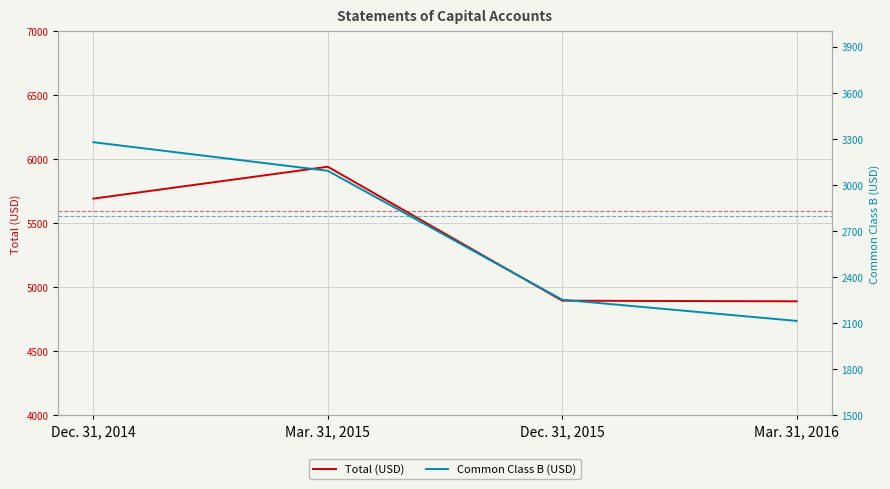

Reading left to right, list all the values displayed in this chart.

Total (USD): 5693	5942	4896	4891
Common Class B (USD): 3278	3092	2253	2115